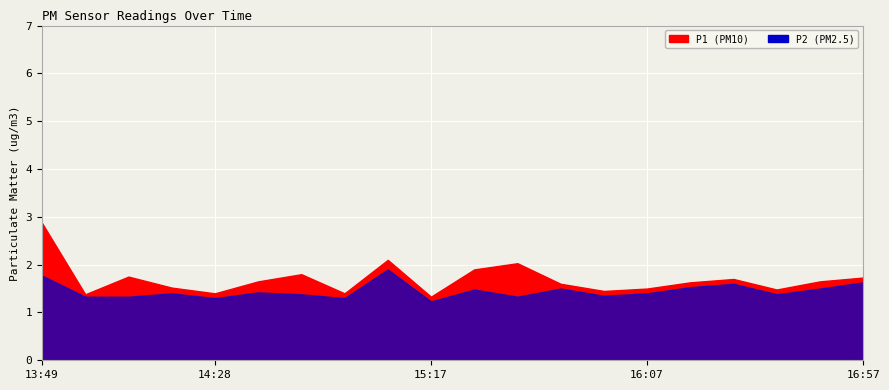

Rank the series by their average value, from lowest to highest.

P2, P1